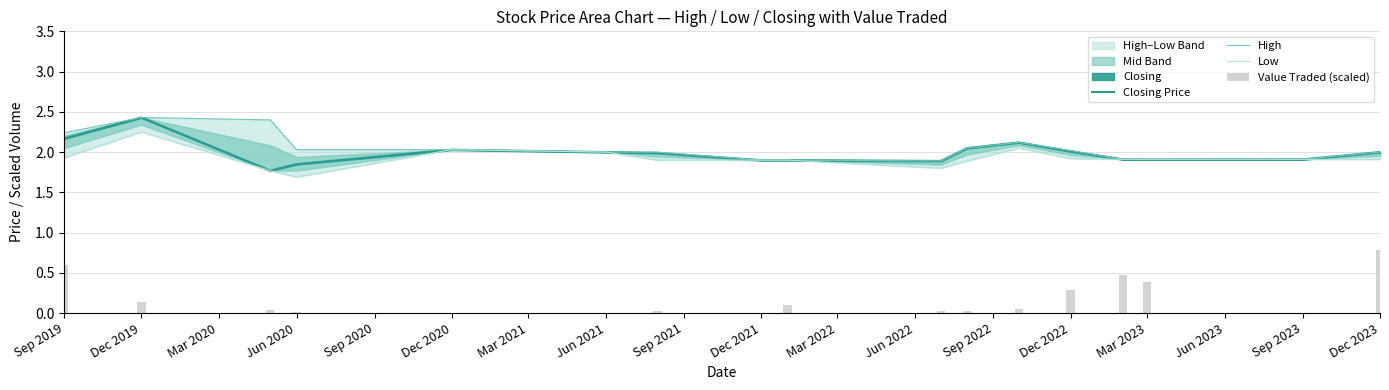

At which category is the sum across all series the highest?

Dec 2019